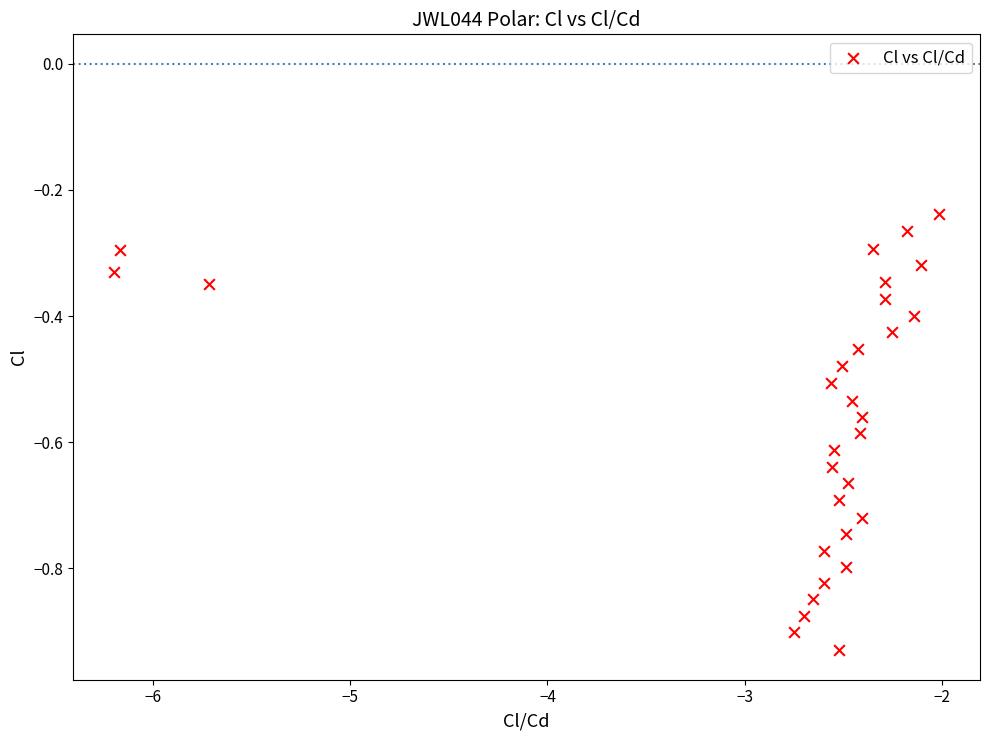

What is the range of X values (max minus min)?

4.2